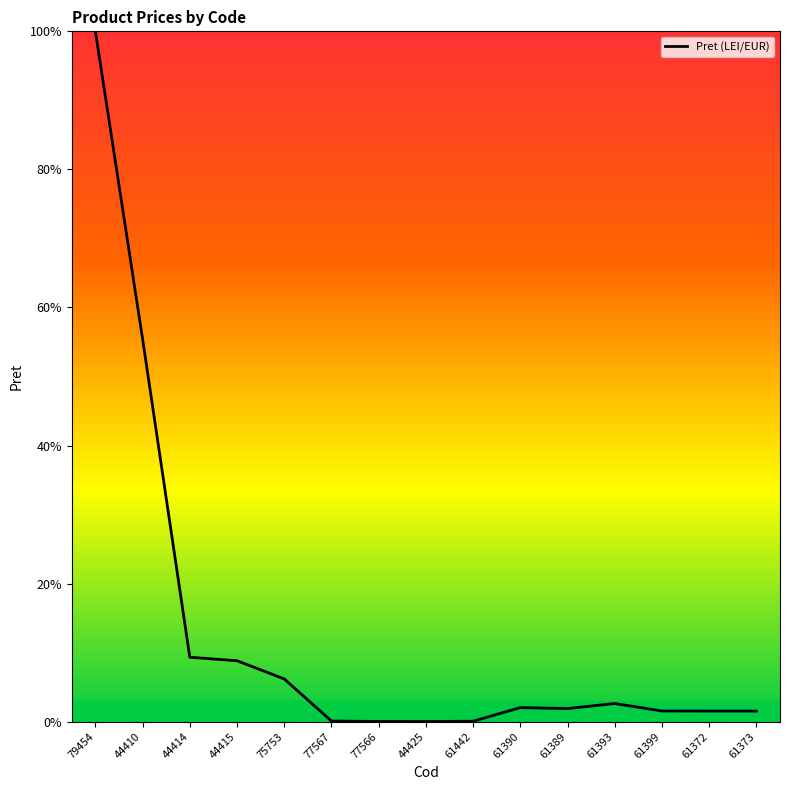

How many values are below 1?

4